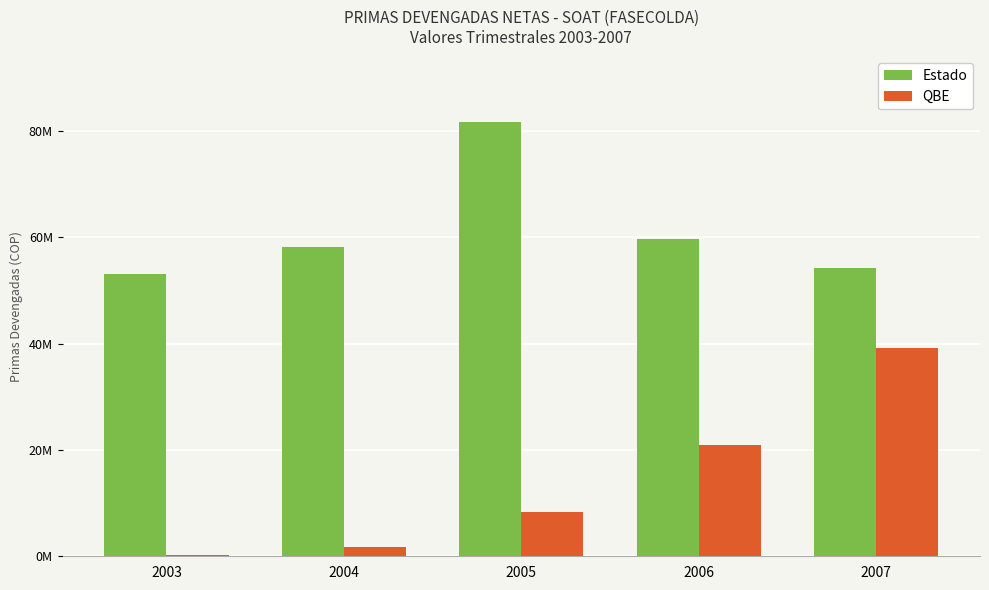

Are the bars grouped side by side (vs. stacked)?

Yes